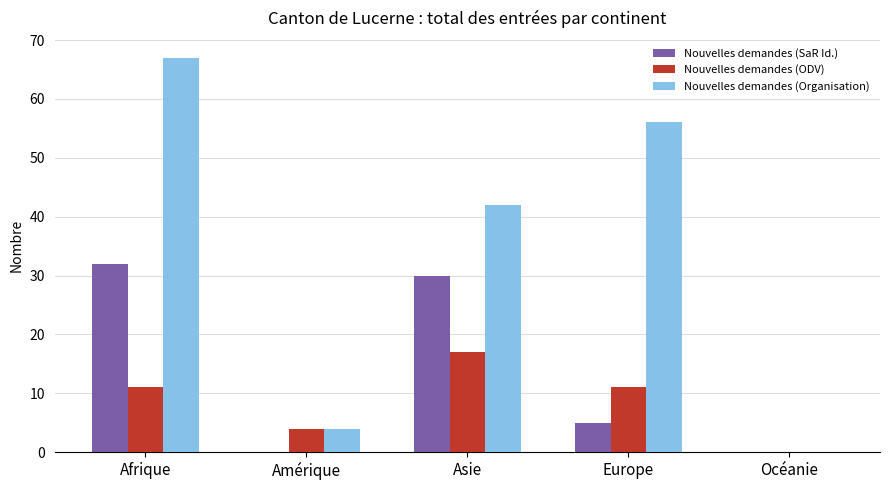

What are all the series names shown in the legend?

Nouvelles demandes (SaR Id.), Nouvelles demandes (ODV), Nouvelles demandes (Organisation)